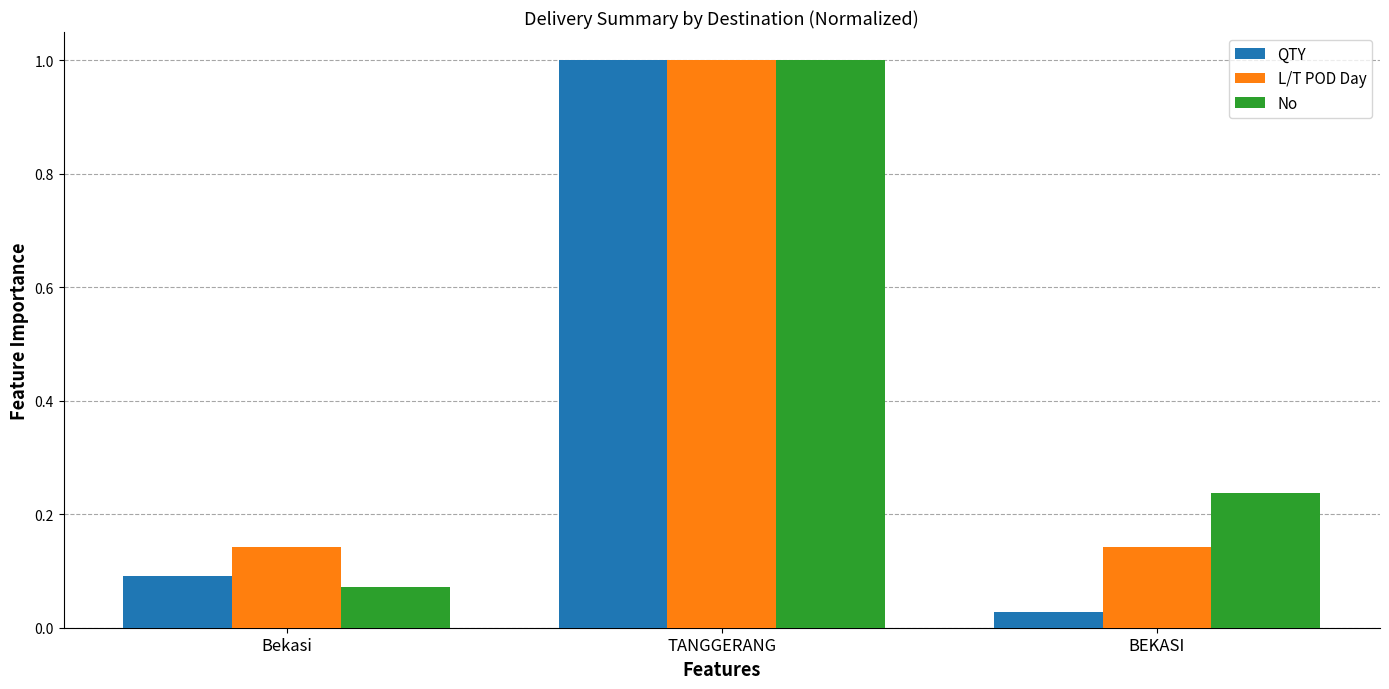

Rank the categories by No value from lowest to highest.

Bekasi, BEKASI, TANGGERANG